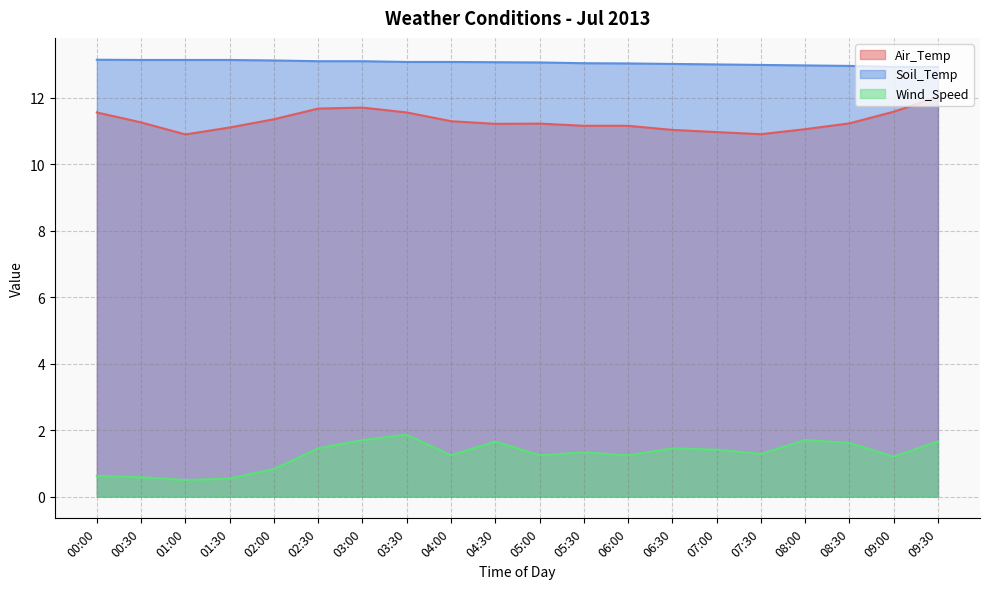

At which category is the sum across all series the highest?

09:30